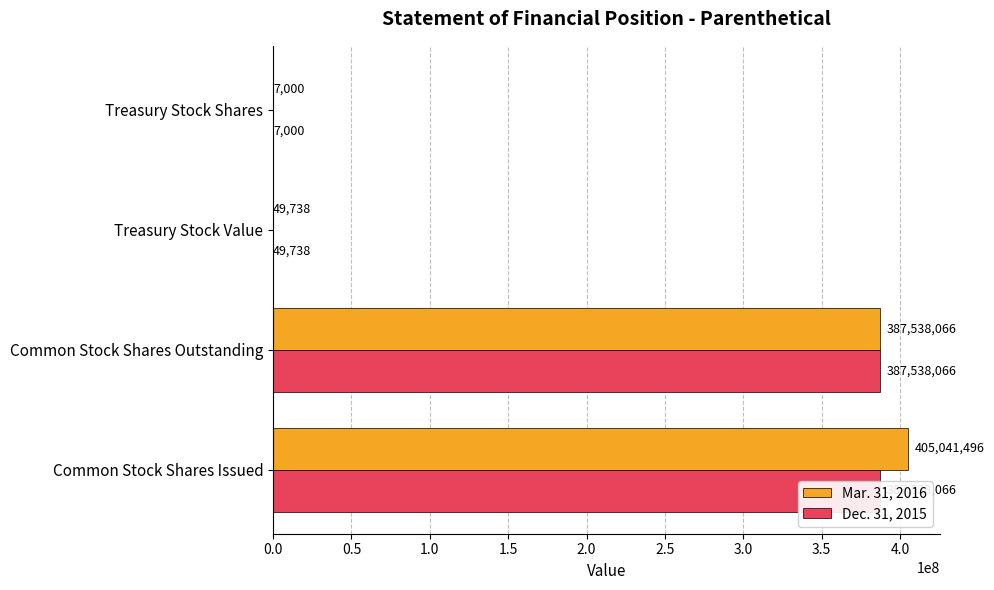

Which series changed the most between Common Stock Shares Outstanding and Treasury Stock Value?

Mar. 31, 2016